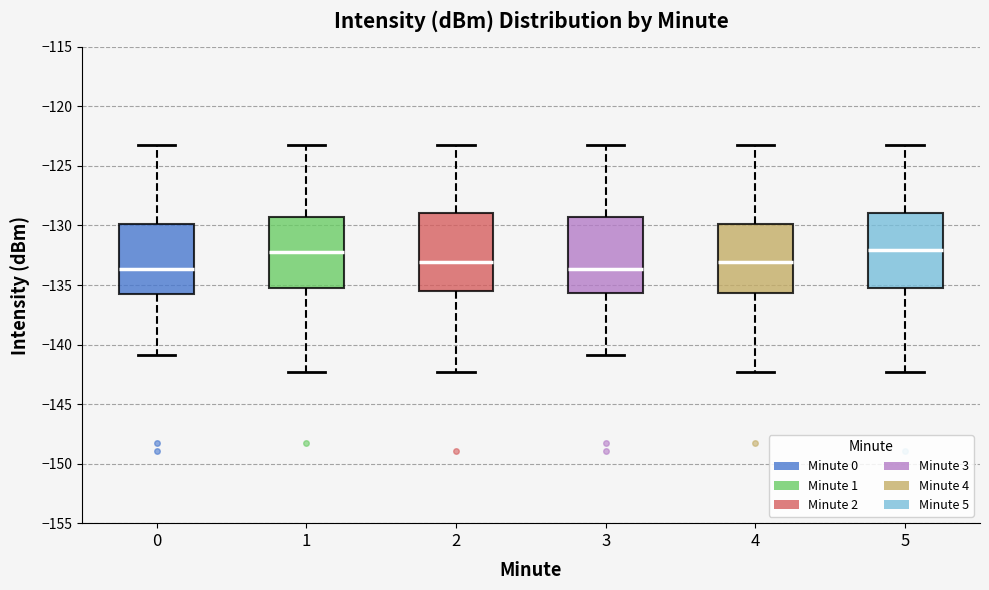

Reading left to right, read every box against the y-axis: the position of its median line, the range the box covers, and the ends of its whiskers. The values are not printed on the chart, so give them approximately, as read against the axis.

0: median -133.5, box -136.0 to -130.0, whiskers -141.0 to -123.0
1: median -132.0, box -135.0 to -129.5, whiskers -142.5 to -123.0
2: median -133.0, box -135.5 to -129.0, whiskers -142.5 to -123.0
3: median -133.5, box -135.5 to -129.5, whiskers -141.0 to -123.0
4: median -133.0, box -135.5 to -130.0, whiskers -142.5 to -123.0
5: median -132.0, box -135.5 to -129.0, whiskers -142.5 to -123.0